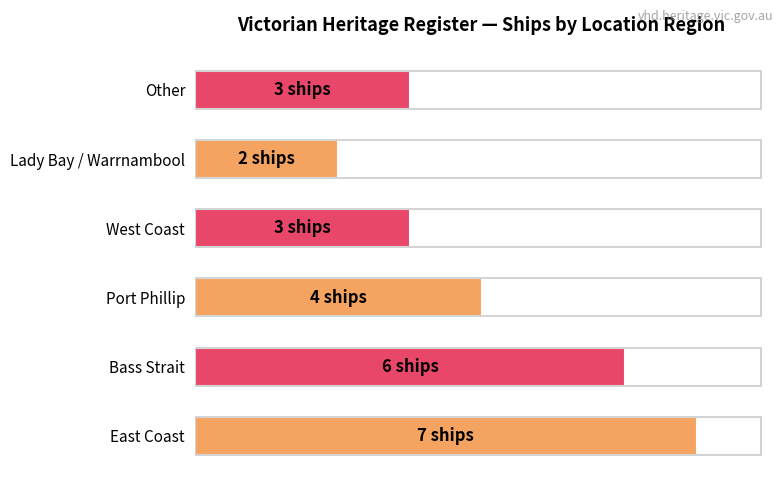

Does the chart contain any negative values?

No